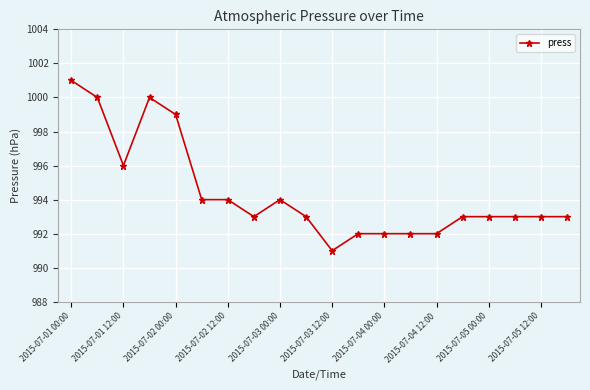

What is the value of the 20th point from the left?

993